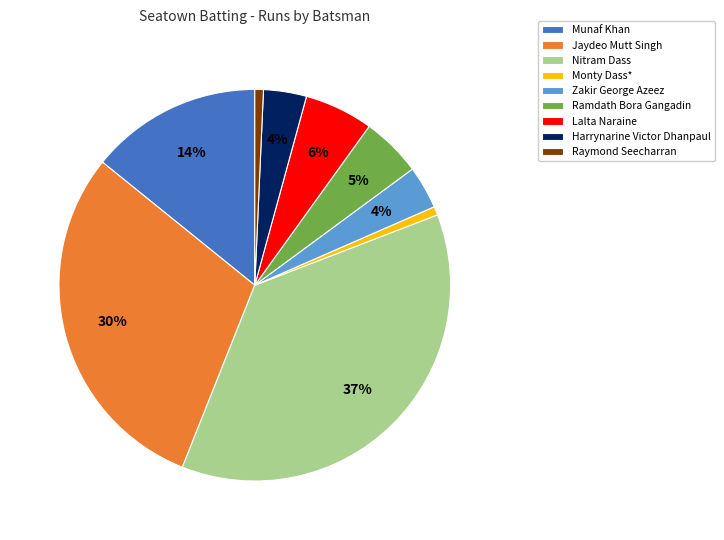

To the nearest percent, what is the average slice percentage?

11%